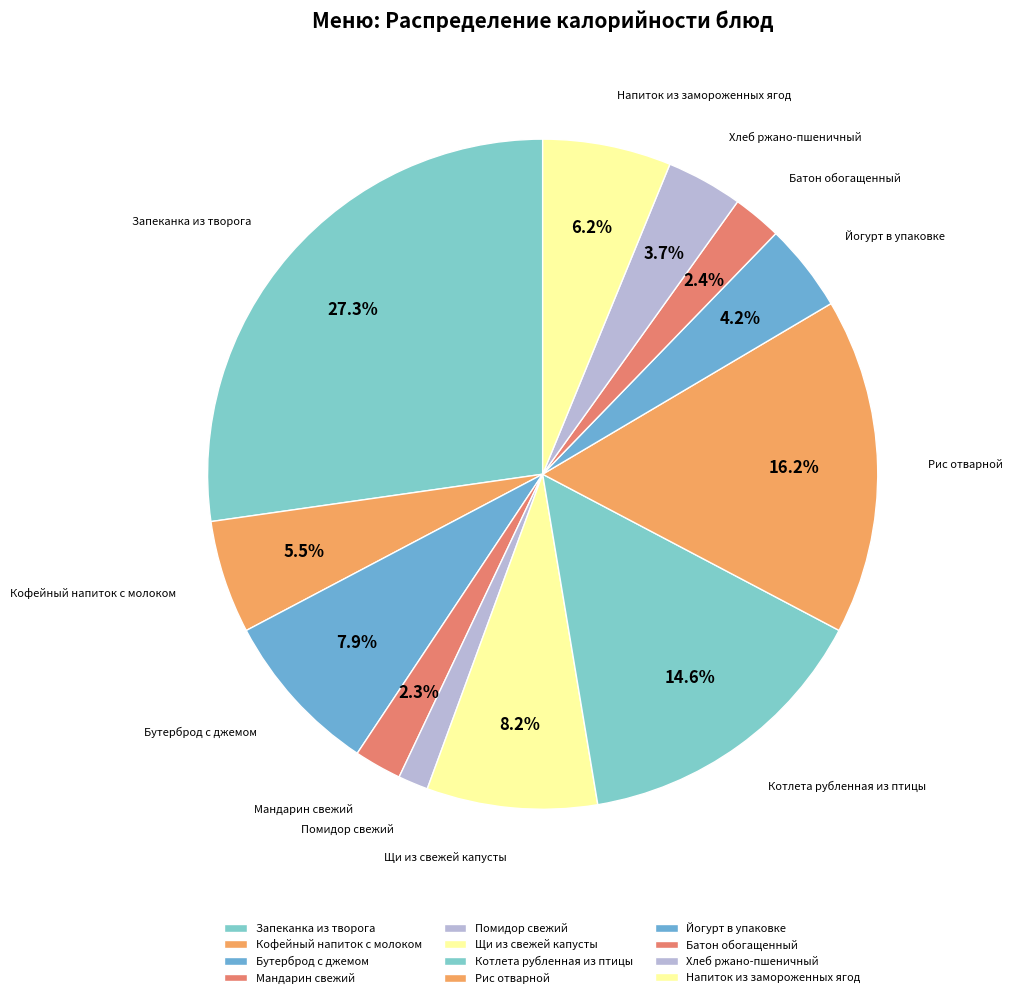

How many segments does this pie chart have?

12